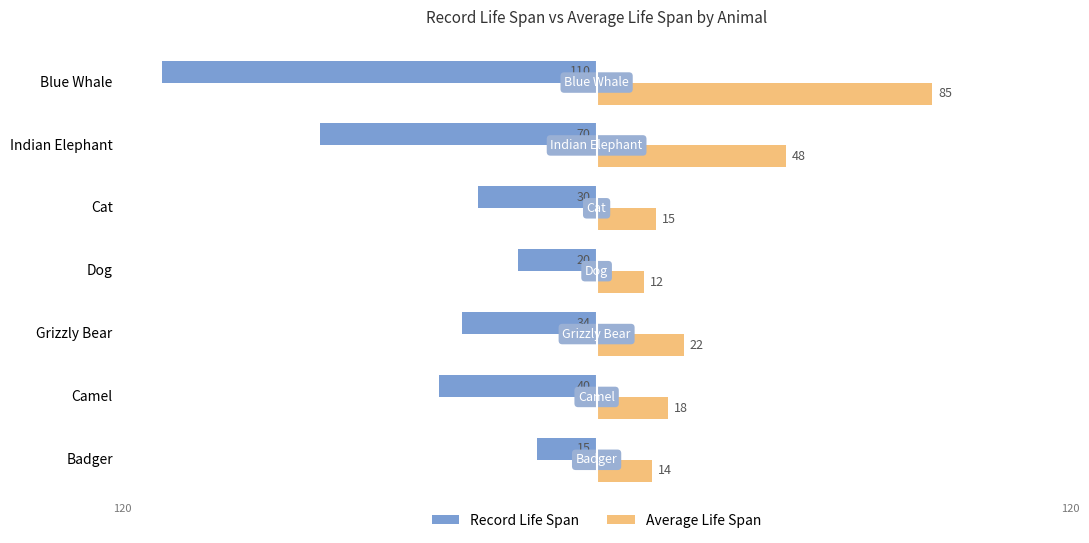

What is the total value across all series at Grizzly Bear?

-12